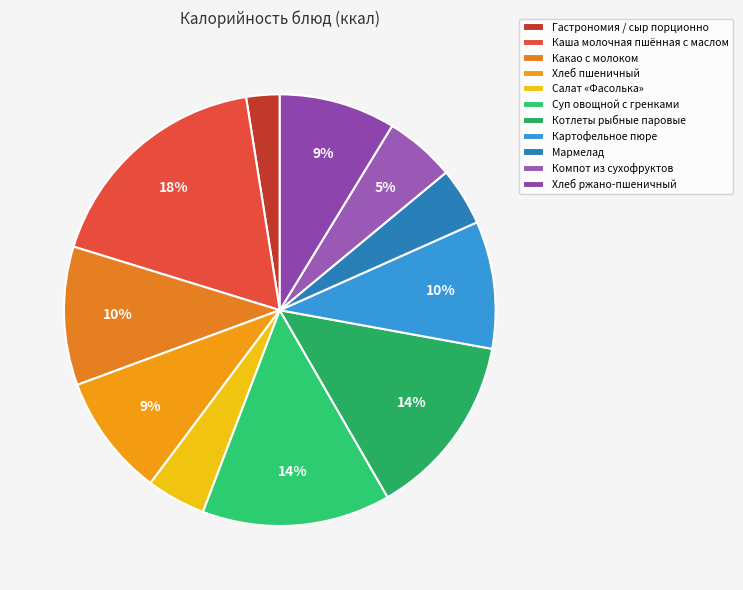

To the nearest percent, what is the difference between the Суп овощной с гренками and Хлеб пшеничный slice percentages?

5%